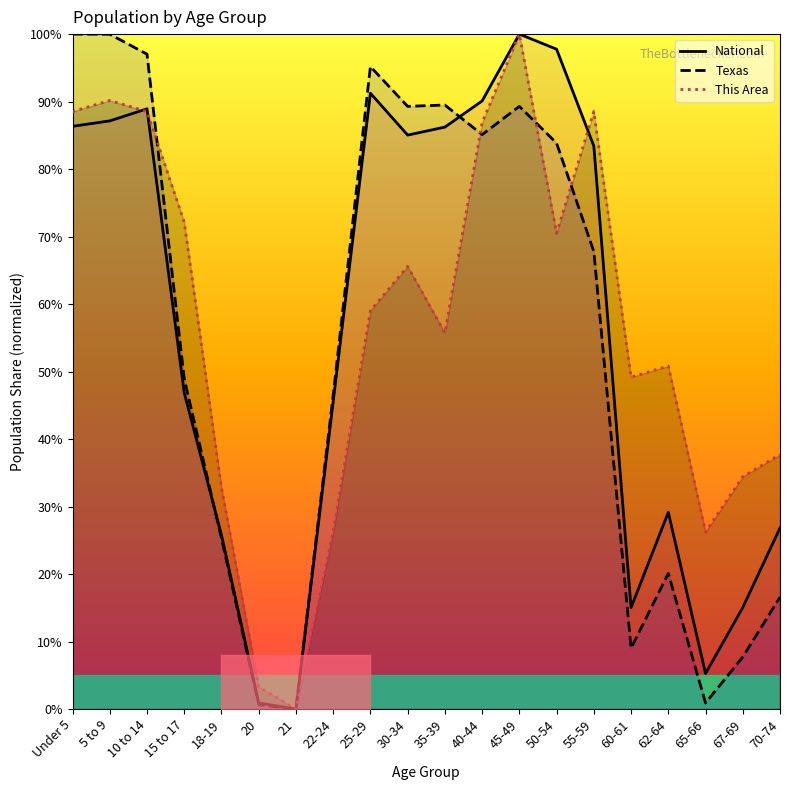

At which category does National reach its first local peak?

10 to 14